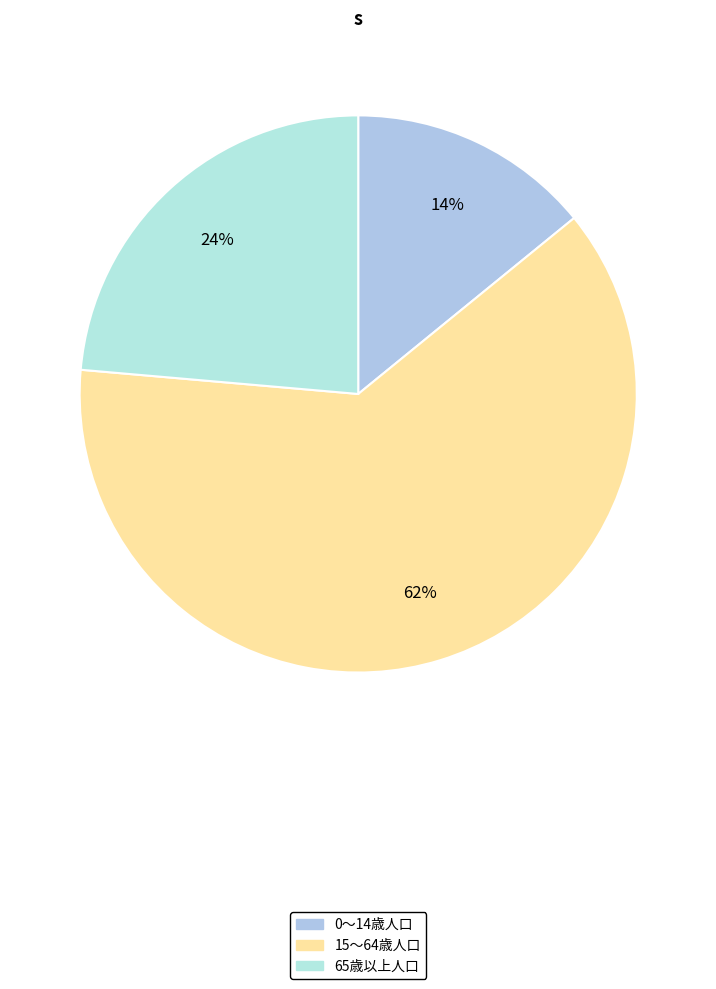

Rank the categories by value from lowest to highest.

0～14歳人口, 65歳以上人口, 15～64歳人口